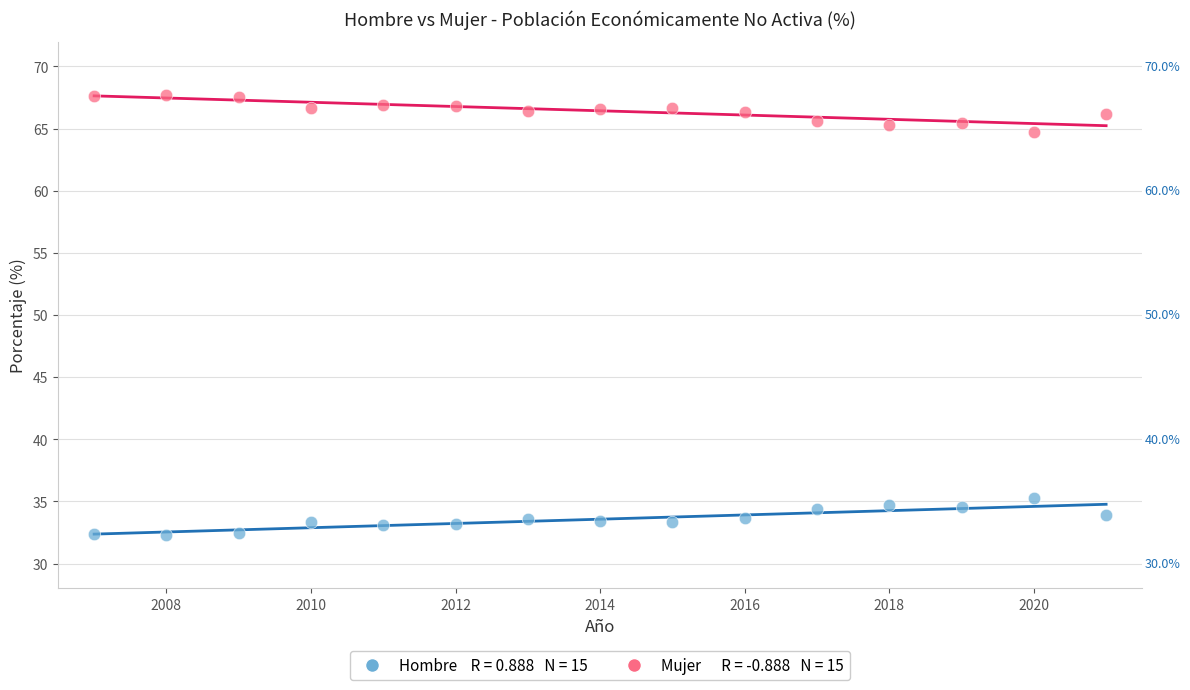

Across all data points, what is the range of Y values (max minus min)?

35.3